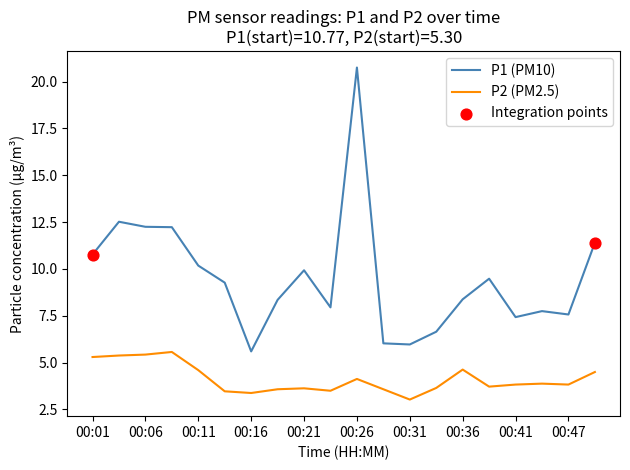

Which series has the largest total across all categories?

P1 (PM10)